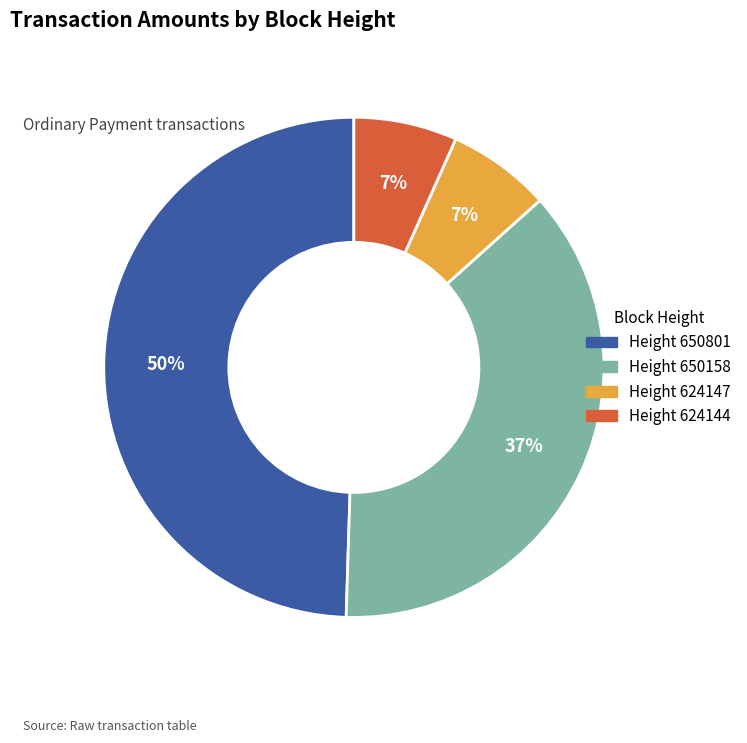

Is there a majority slice in this chart?

No